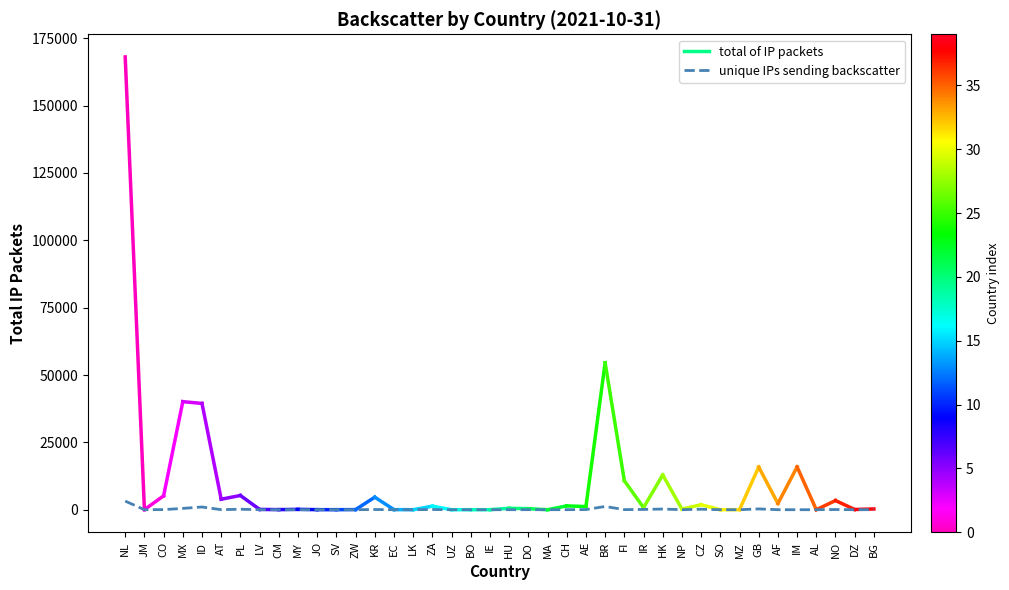

Rank the categories by value from highest to lowest.

NL, BR, ID, MX, GB, HK, CZ, PL, IR, ZA, KR, NO, AE, CO, FI, AT, CH, NP, AF, DO, MY, DZ, BG, LV, EC, HU, JO, LK, JM, CM, ZW, UZ, IE, MA, SV, BO, SO, MZ, IM, AL